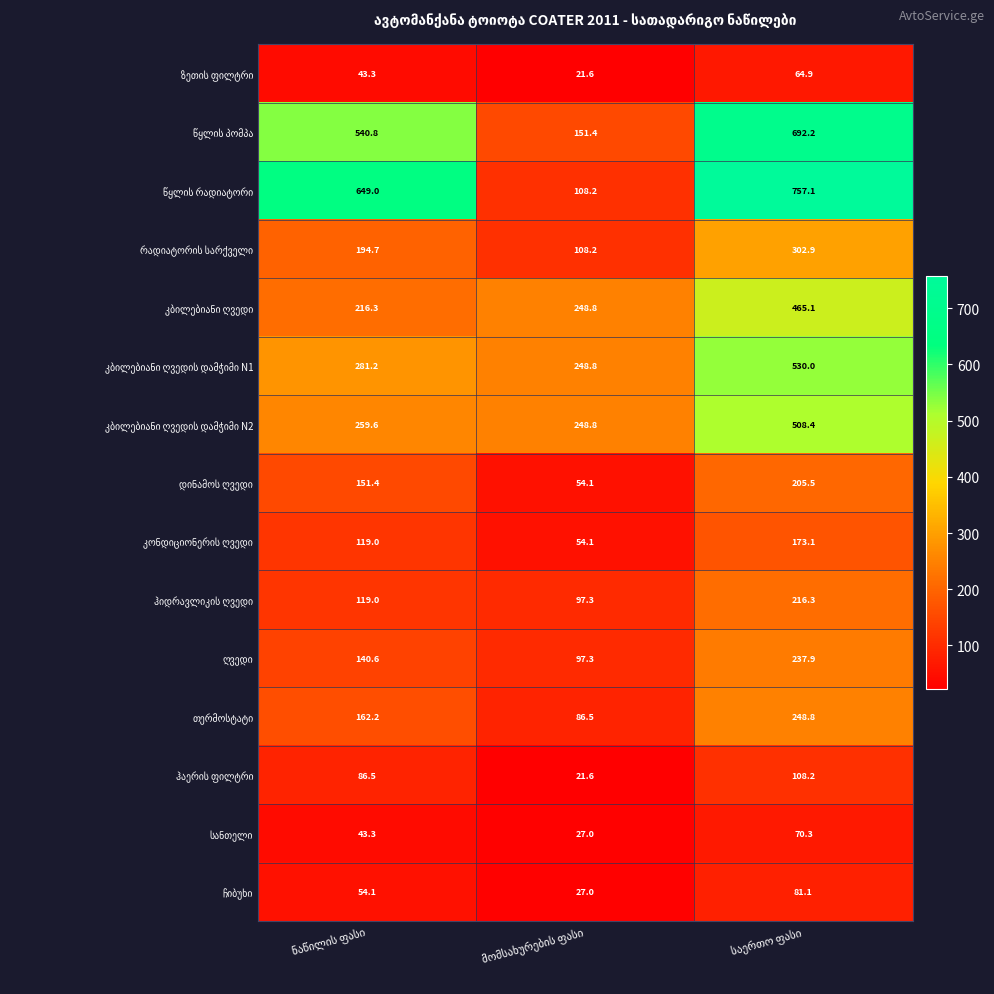

How many categories are shown in the chart?

3